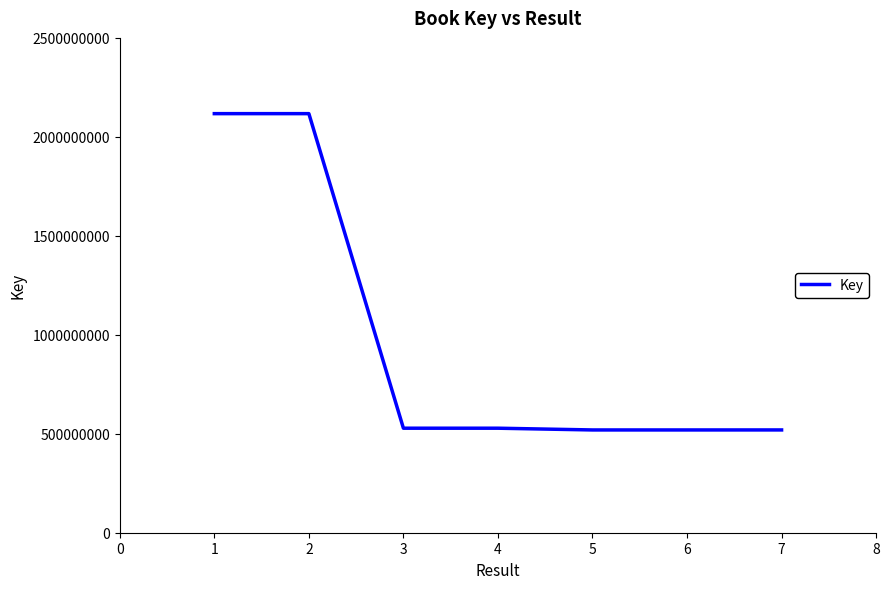

What is the greatest value displayed?

2117276004